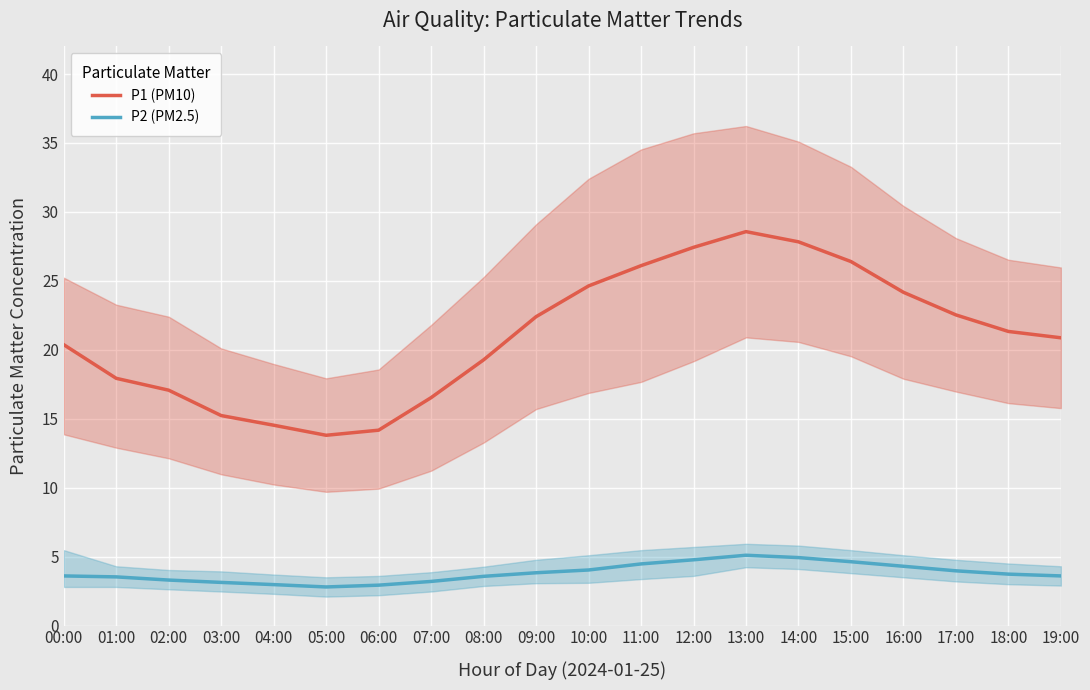

How many lines are shown in the chart?

2